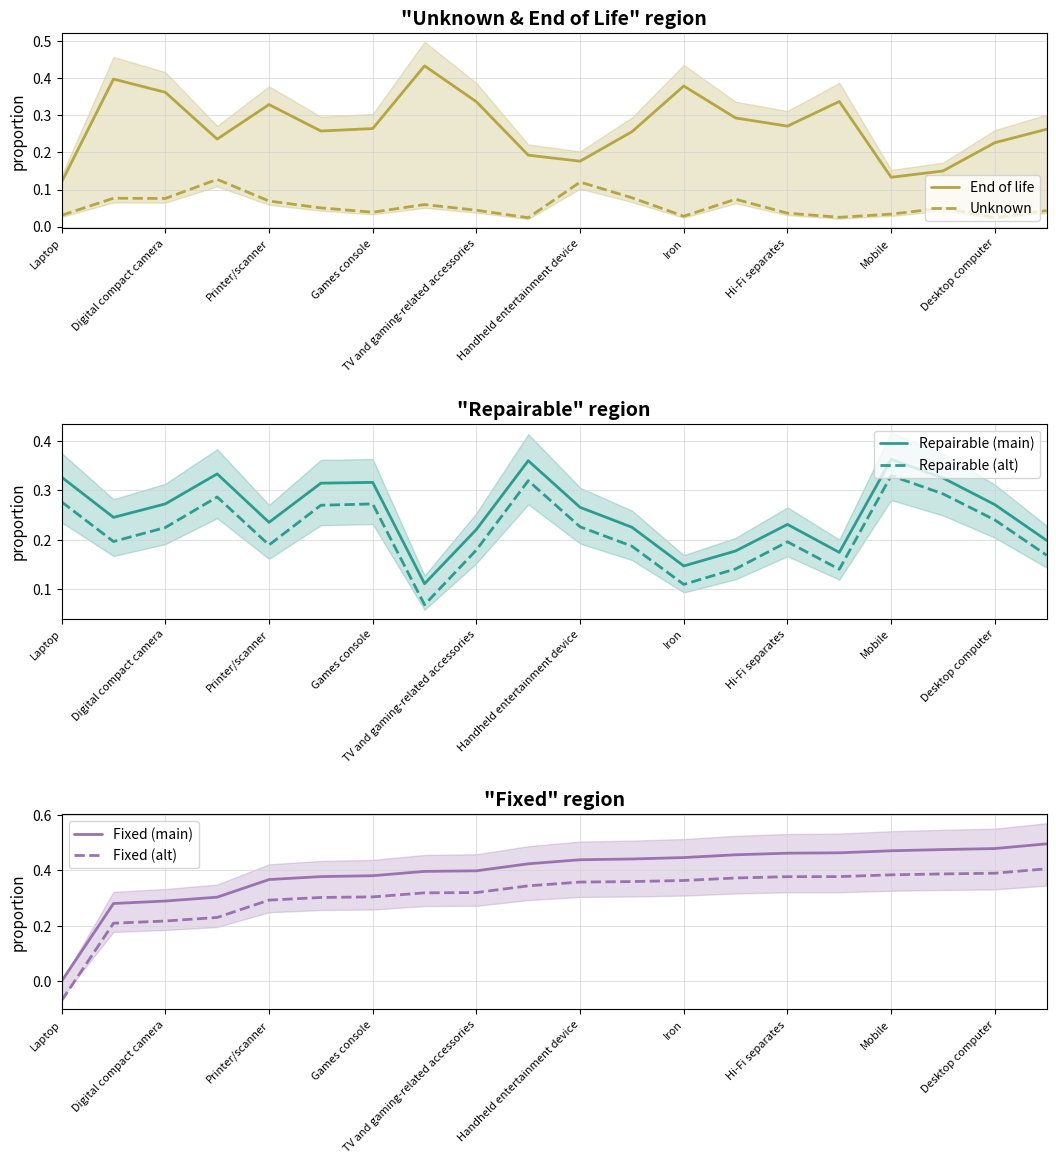

How many categories are shown in the chart?

20